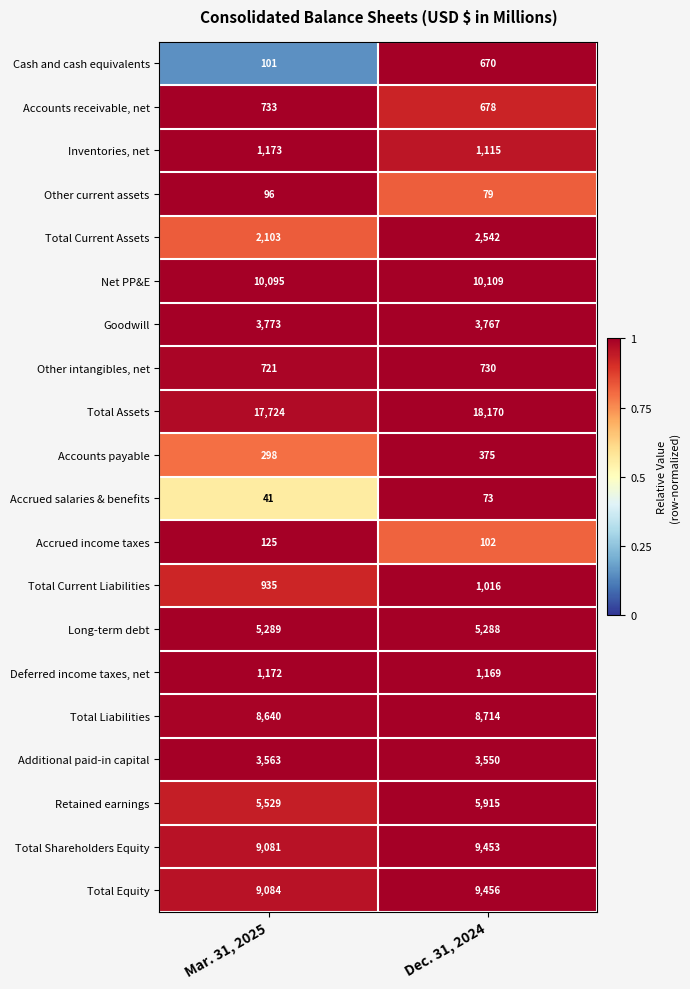

What is the average value of the Total Liabilities series?

8677